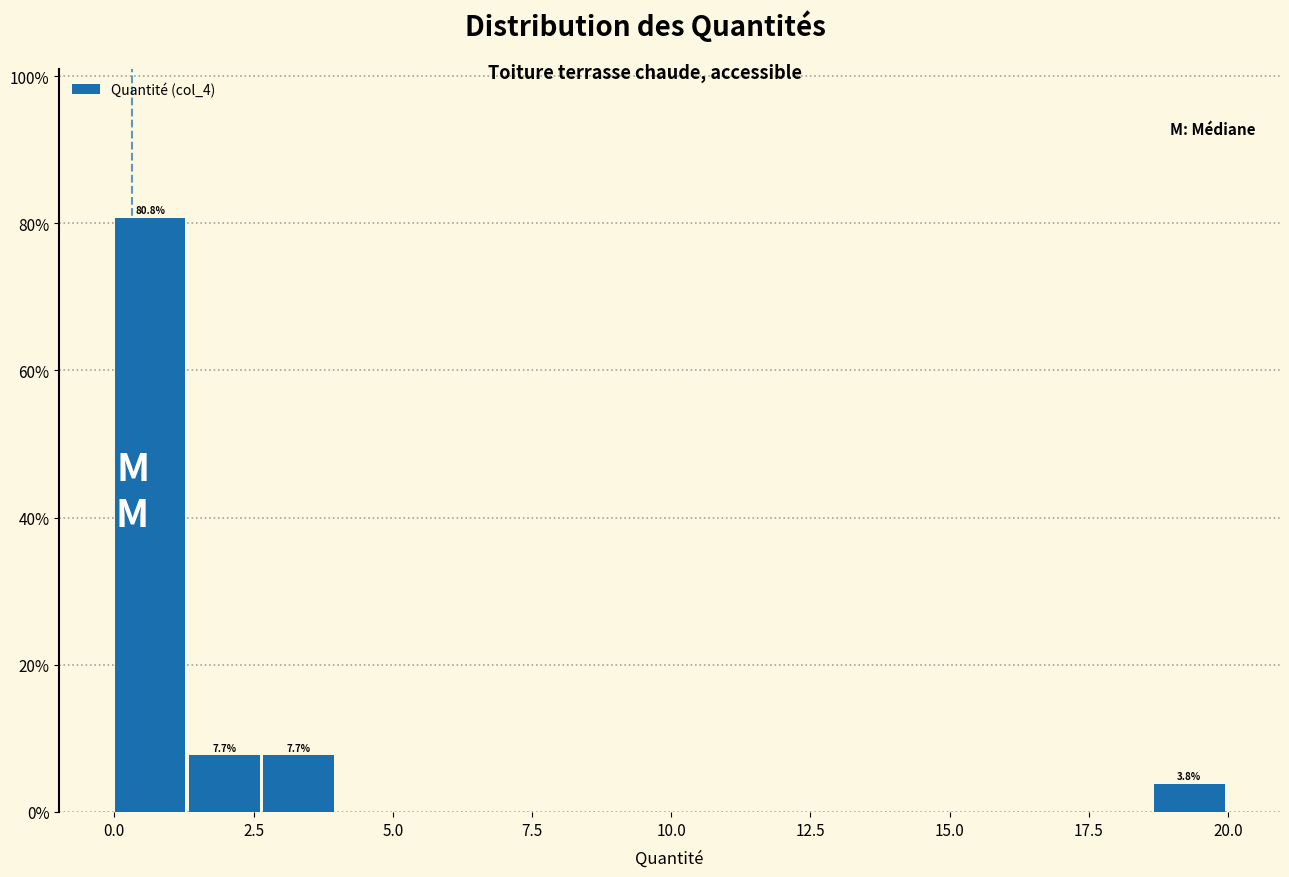

Read against the x-axis, roughly where is the centre of the tallest bar?

0.5